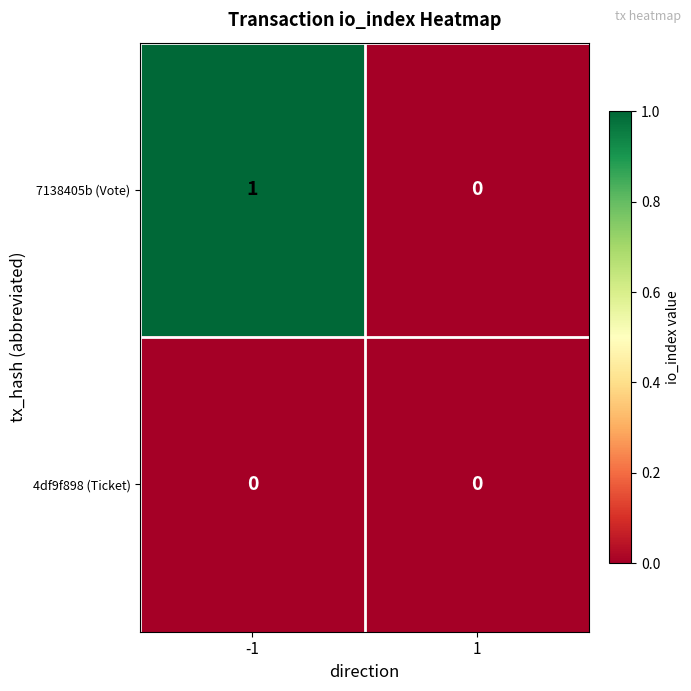

Is it true that 4df9f898 (Ticket) equals 0 at 1?

True